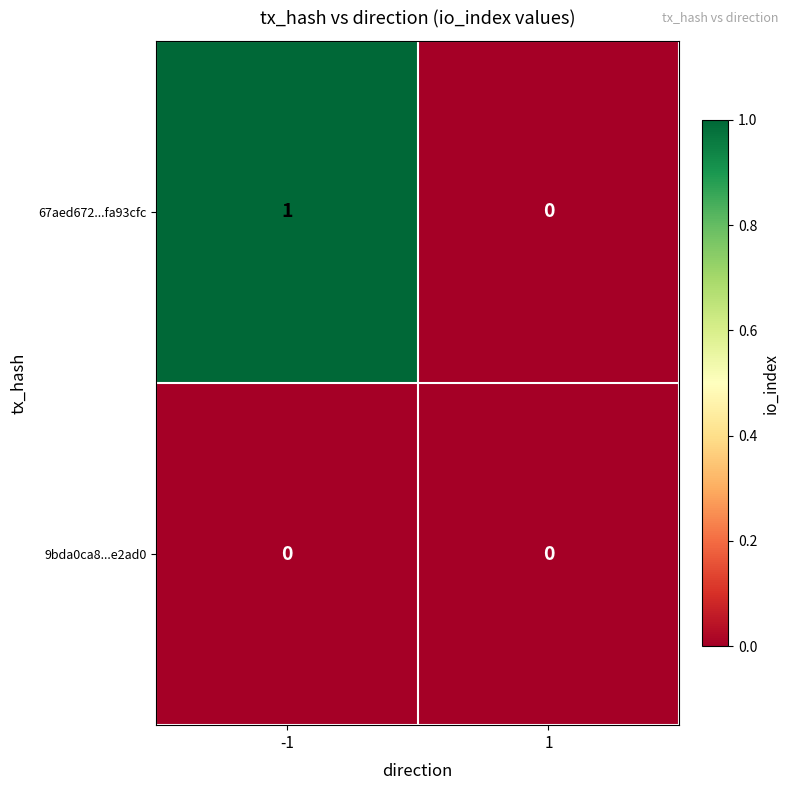

What is the spread (max minus min) of values at -1?

1